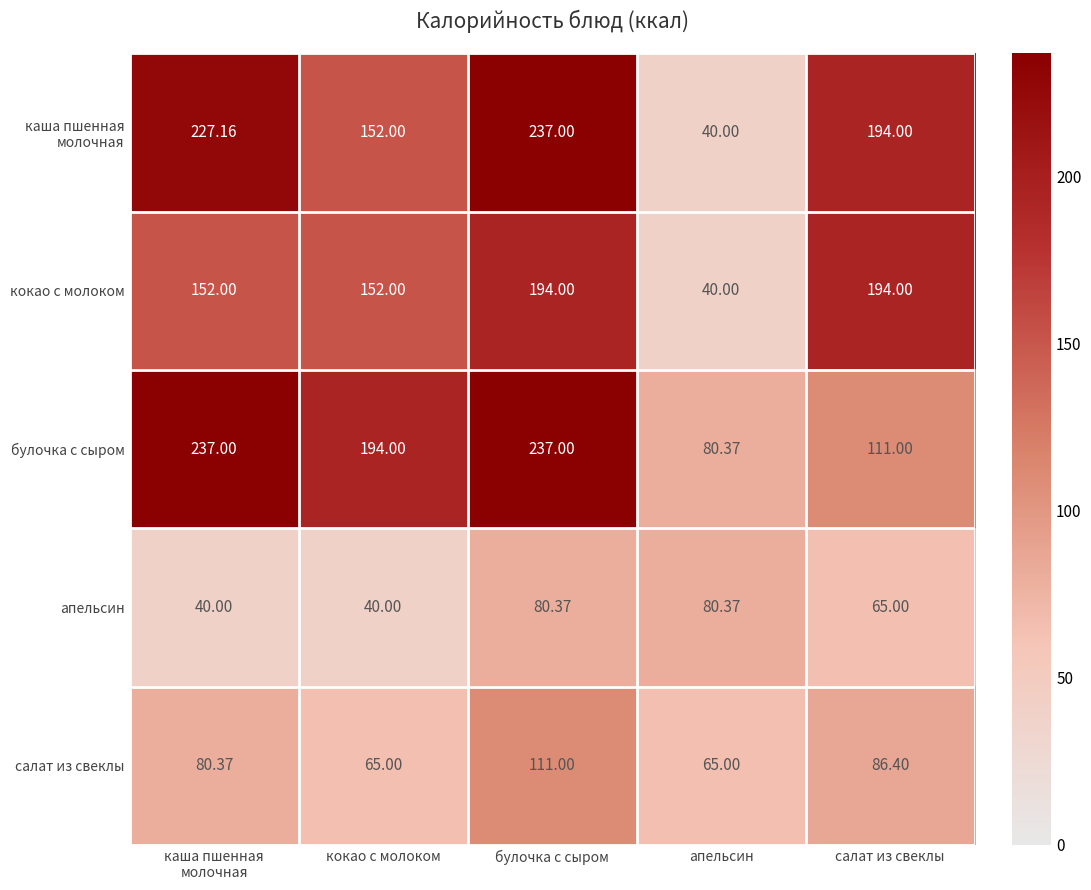

Where is апельсин nearest to the value 60?

салат из свеклы